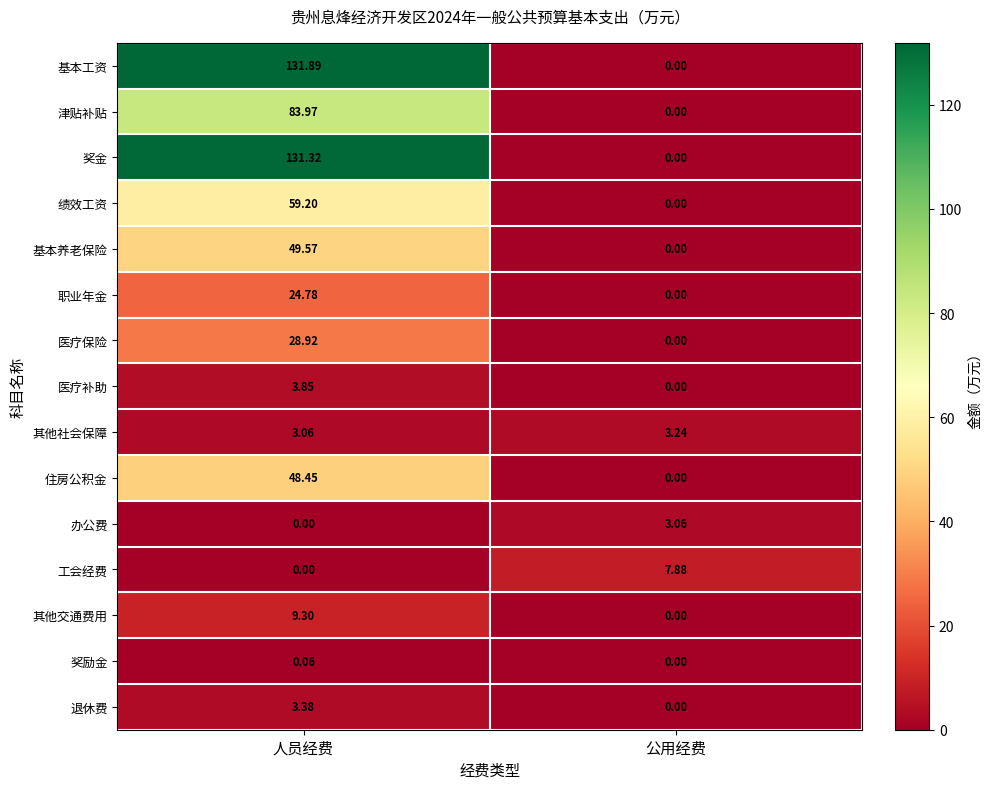

Count the number of categories in the chart.

2